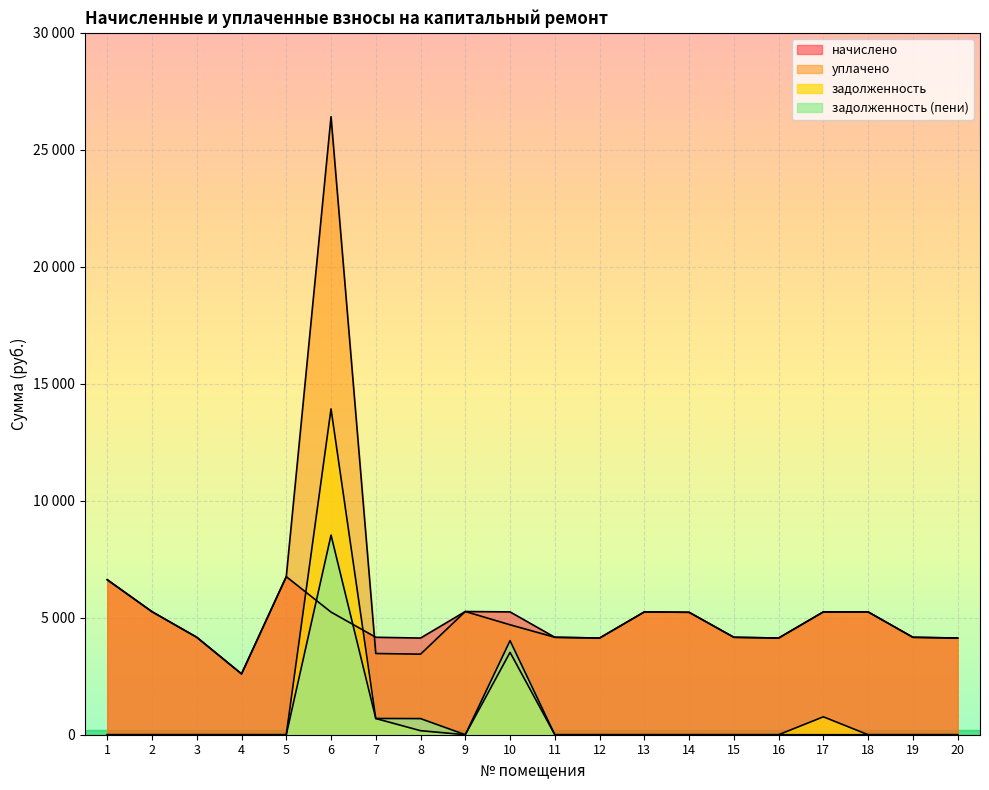

What is the value of the начислено point at the 5th from the left?

6756.5